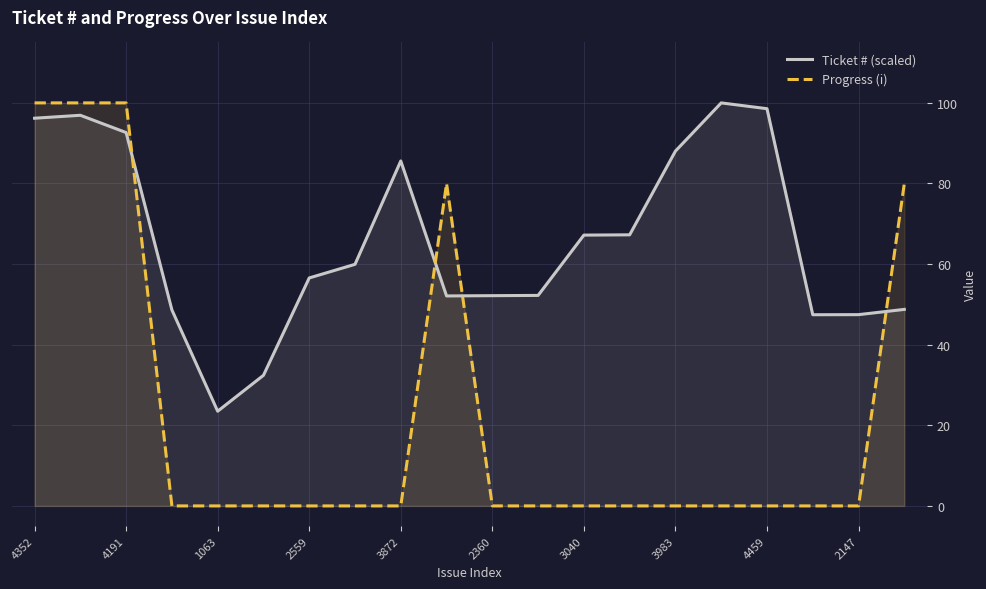

How many values in the Ticket # (scaled) series are below 59?

10